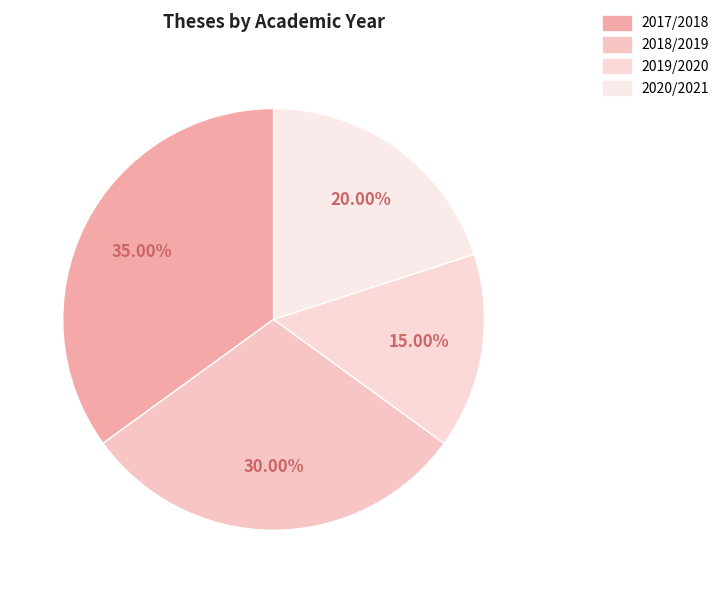

To the nearest percent, what is the difference between the largest and smallest slice percentages?

20%